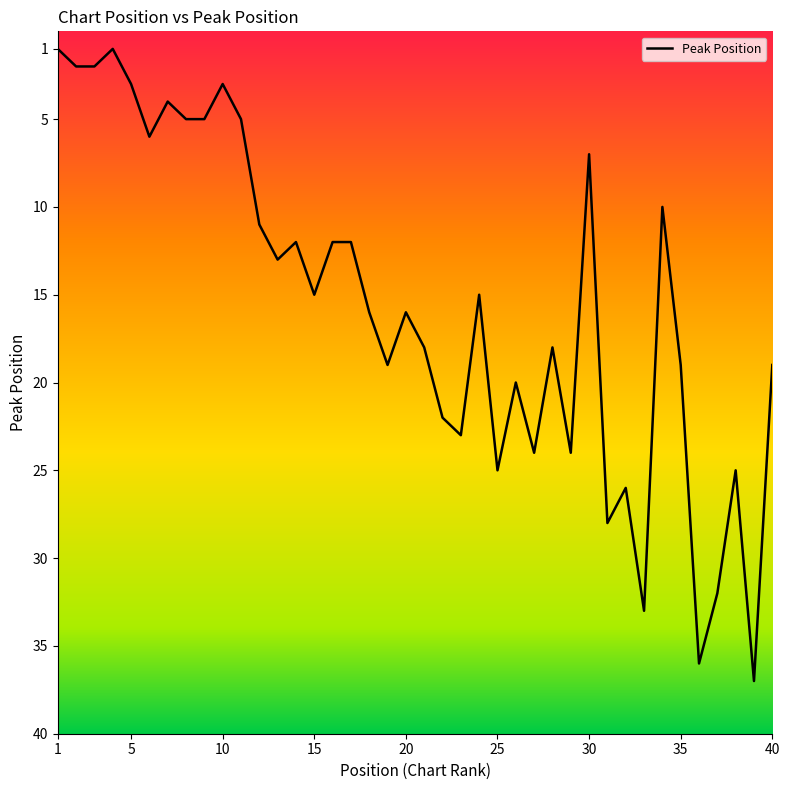

What is the smallest value displayed?

1